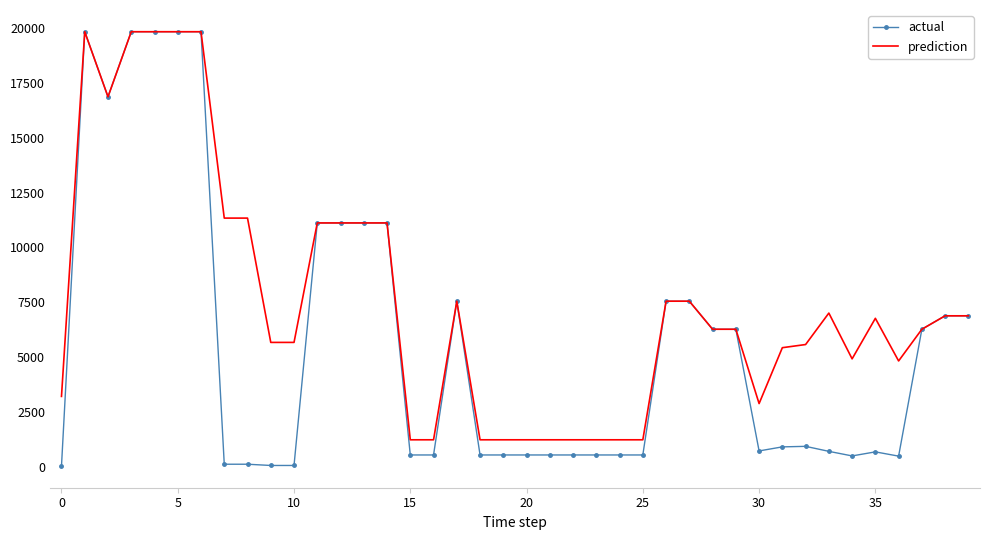

What is the lowest value of the prediction series?

1227.2